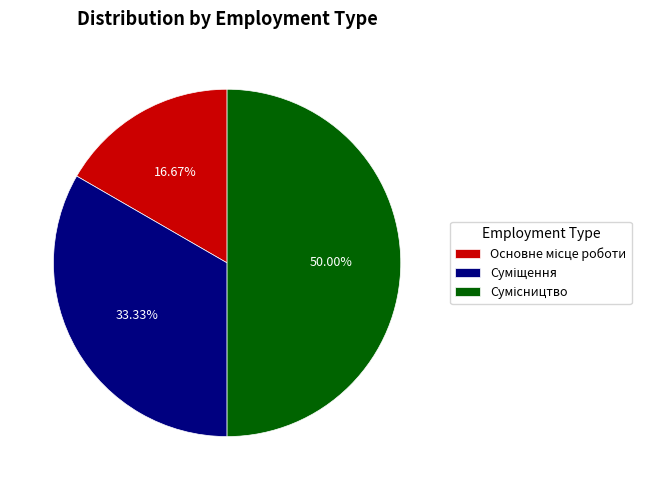

To the nearest percent, what is the difference between the Суміщення and Основне місце роботи slice percentages?

17%